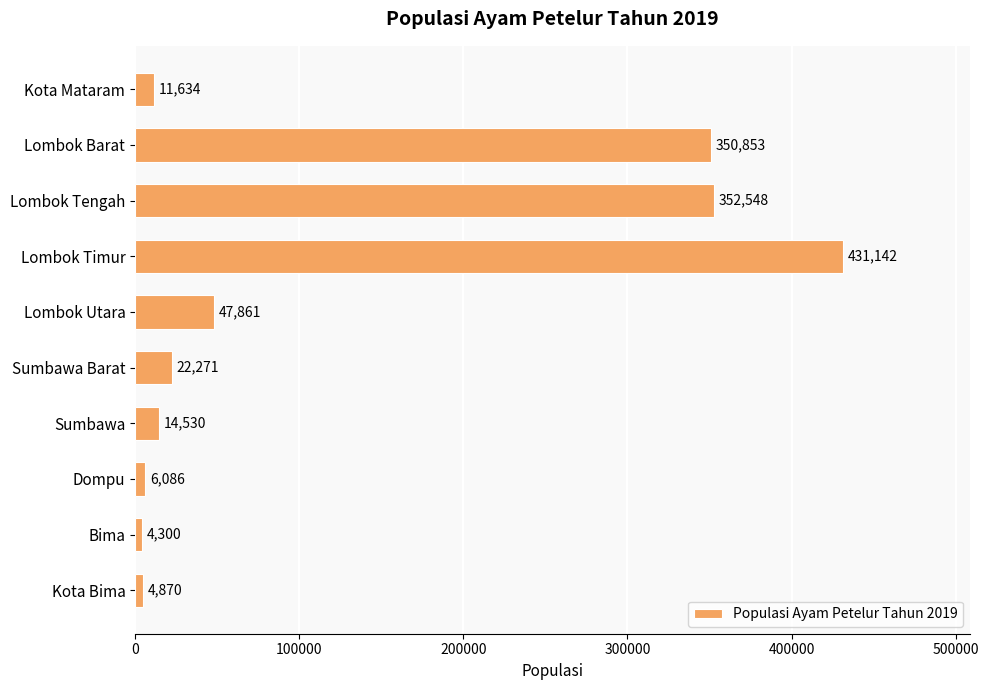

What is the difference between the second highest and minimum values?

348248